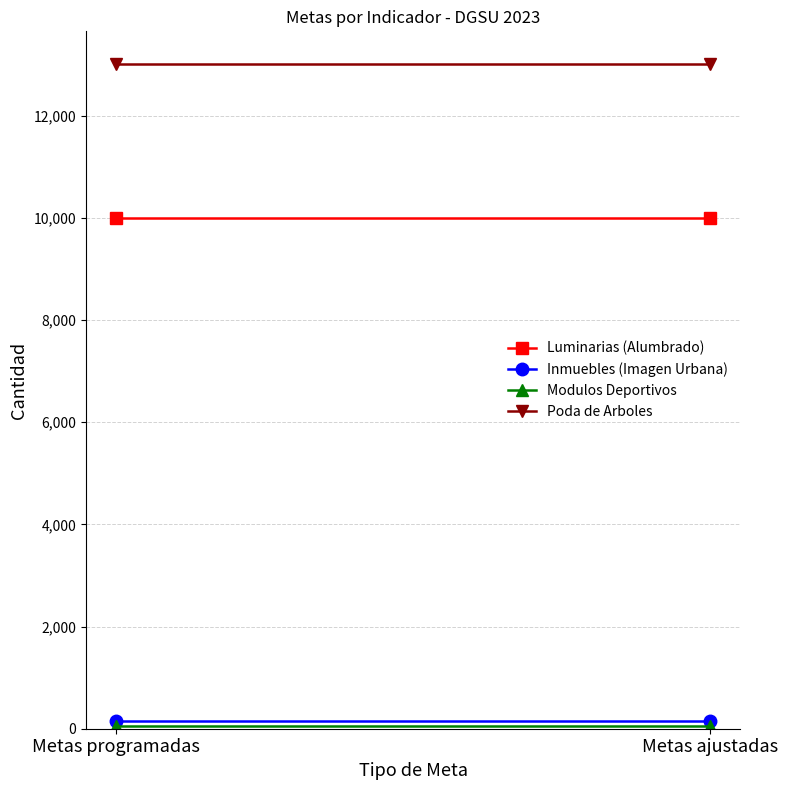

Reading right to left, transcribe all the data shown in this chart.

Luminarias (Alumbrado): Metas ajustadas=10000	Metas programadas=10000
Inmuebles (Imagen Urbana): Metas ajustadas=144	Metas programadas=144
Modulos Deportivos: Metas ajustadas=45	Metas programadas=45
Poda de Arboles: Metas ajustadas=13000	Metas programadas=13000